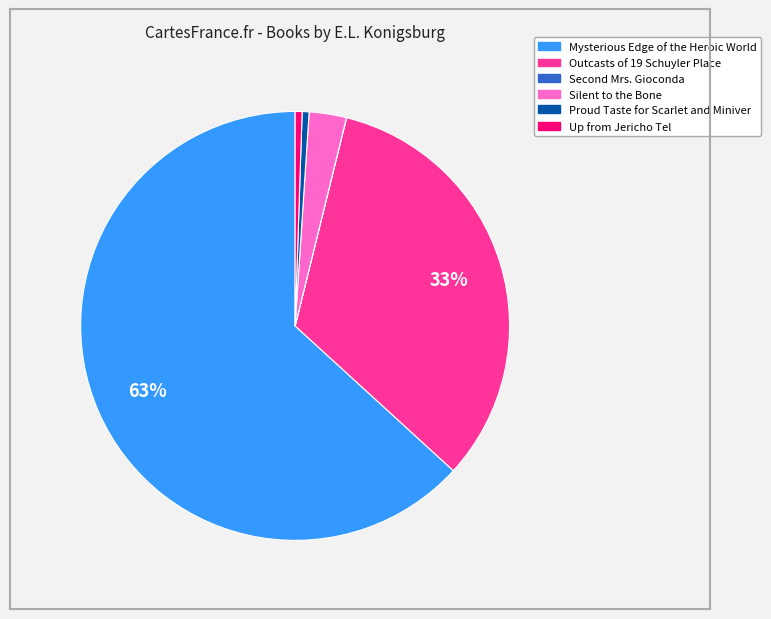

What is the largest slice in the pie chart?

Mysterious Edge of the Heroic World